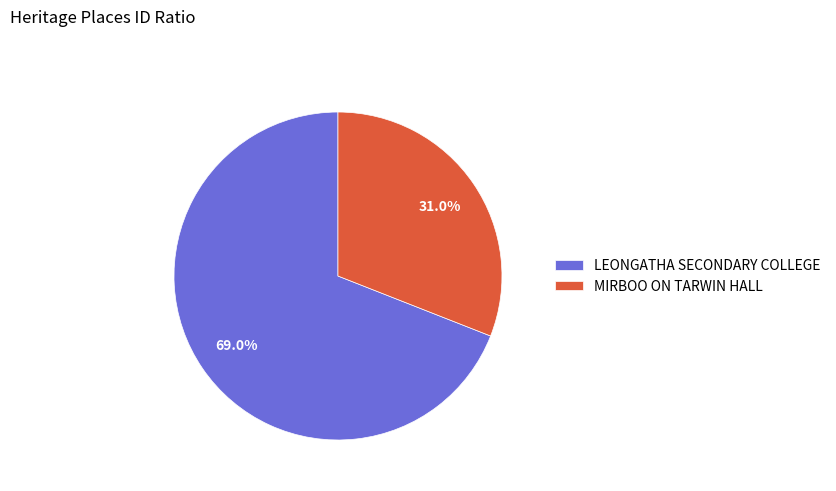

Is it true that MIRBOO ON TARWIN HALL is 31% of the pie?

True